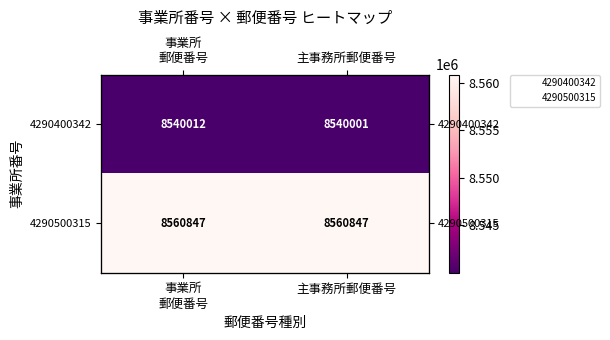

What is the difference between the 4290400342 values at 主事務所郵便番号 and 事業所 郵便番号?

11